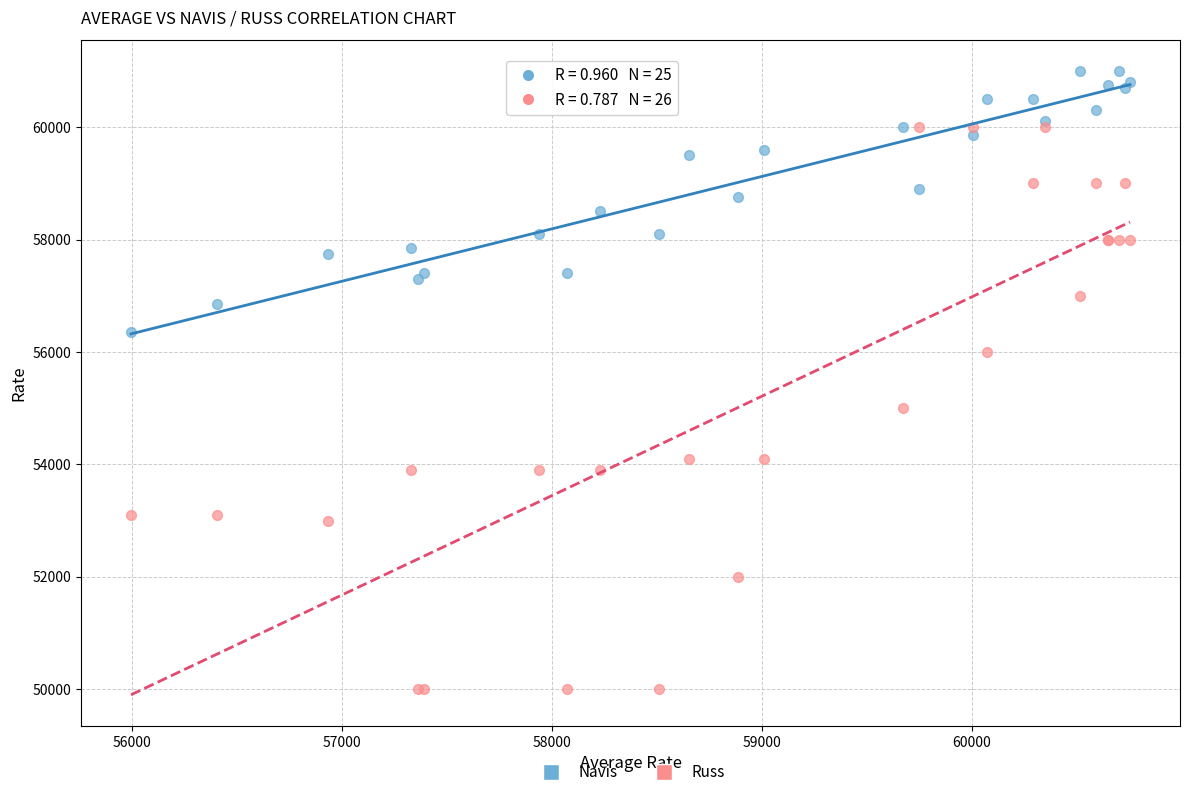

Which series has the largest Y range (max minus min)?

Russ